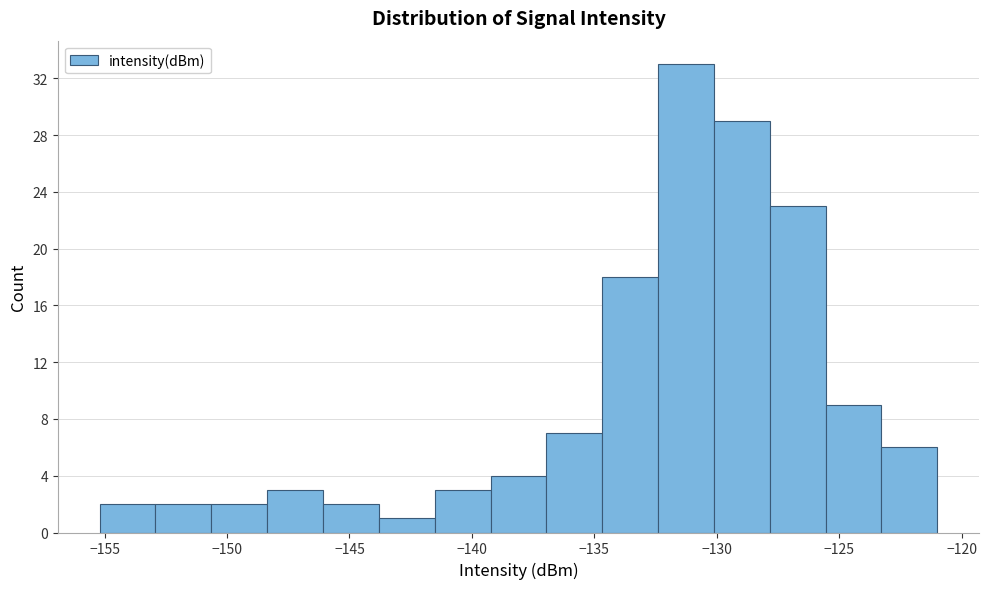

Over which range of the x-axis is the bar tallest?

-132.5 to -130.0